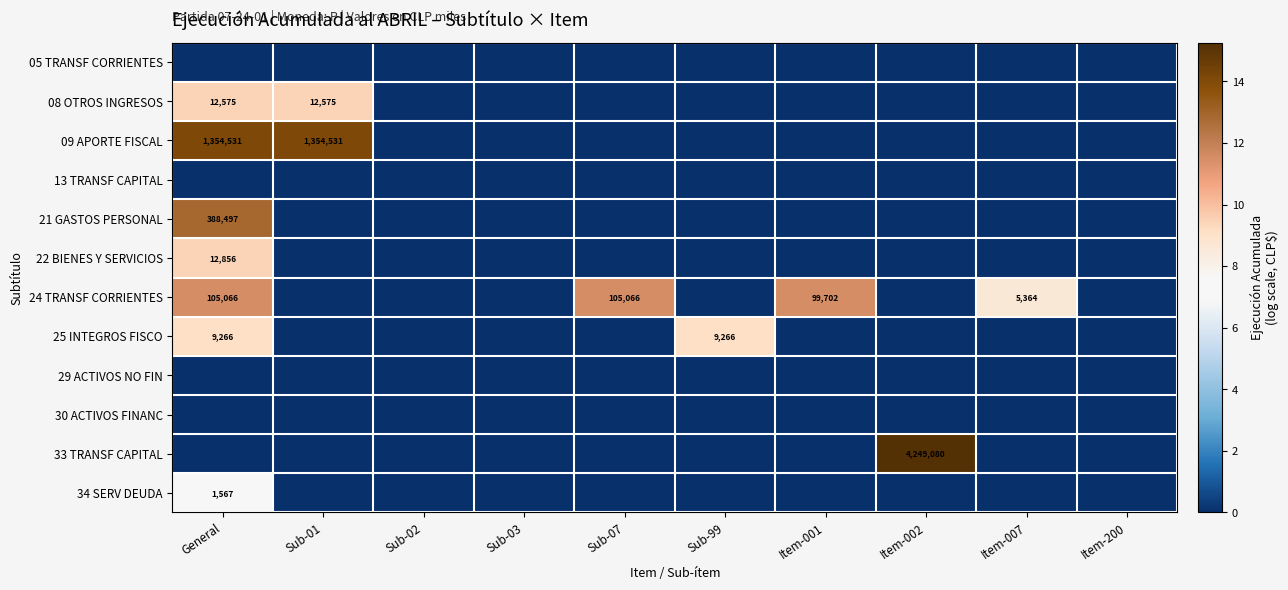

Which category has the highest value in the 21 GASTOS PERSONAL series?

General